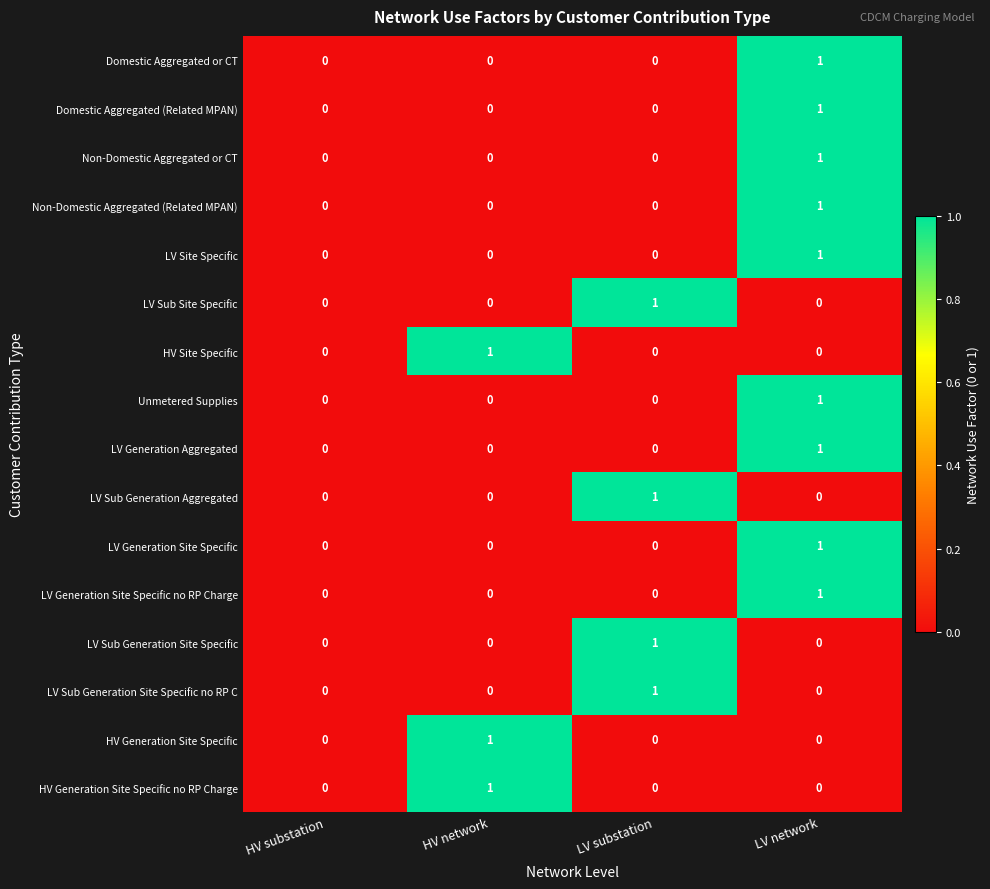

How many data points does each series have?

4